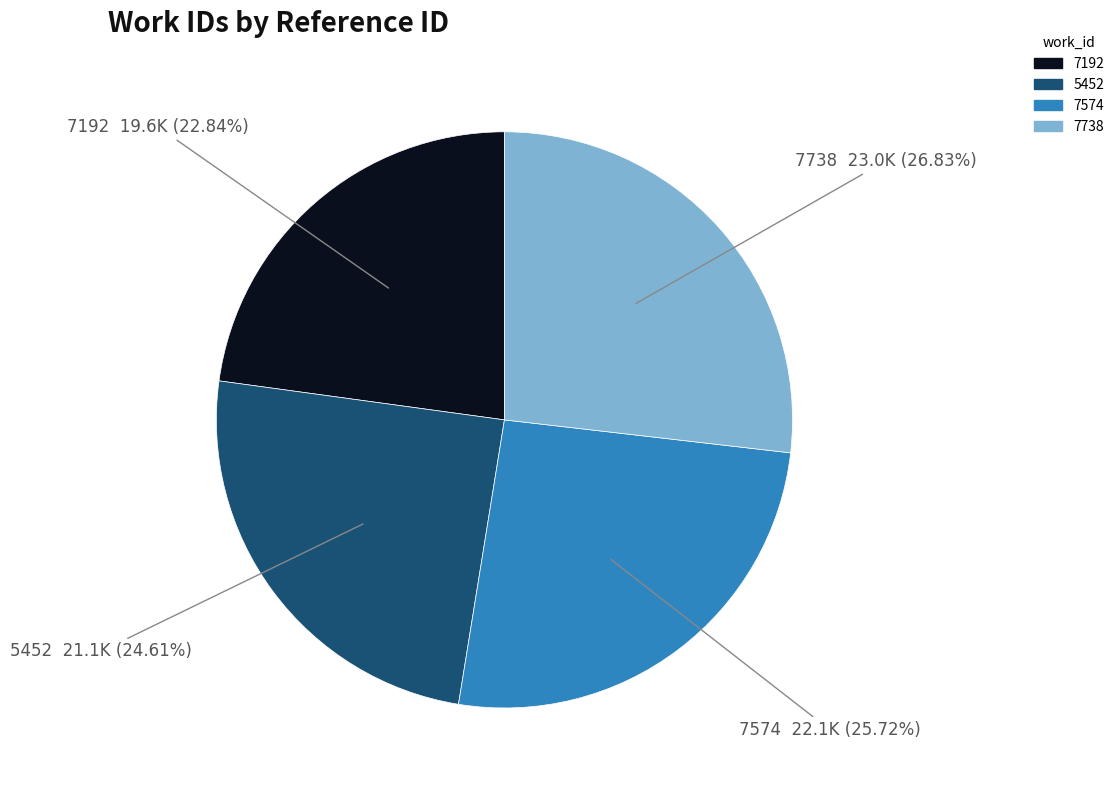

Does 7192 account for over 50% of the chart?

No